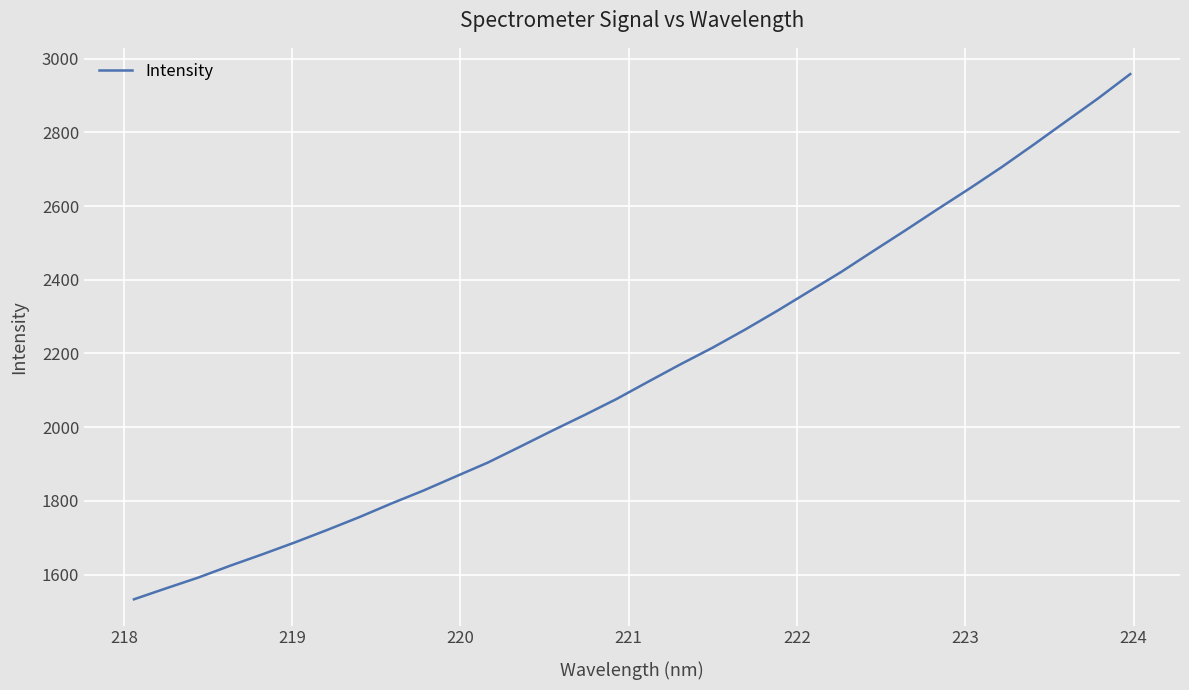

What is the greatest value displayed?

2958.1